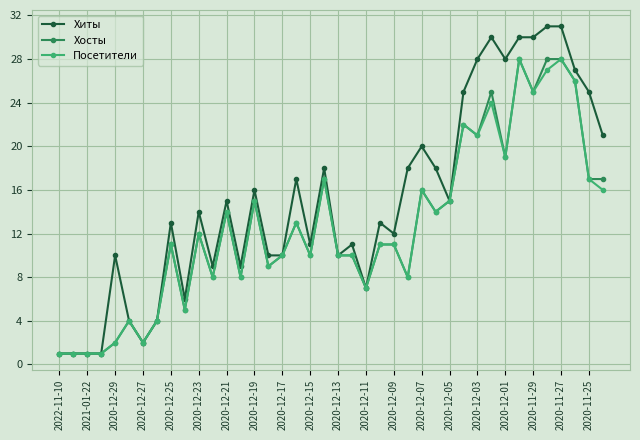

At how many categories does at least one series exceed 29?

5